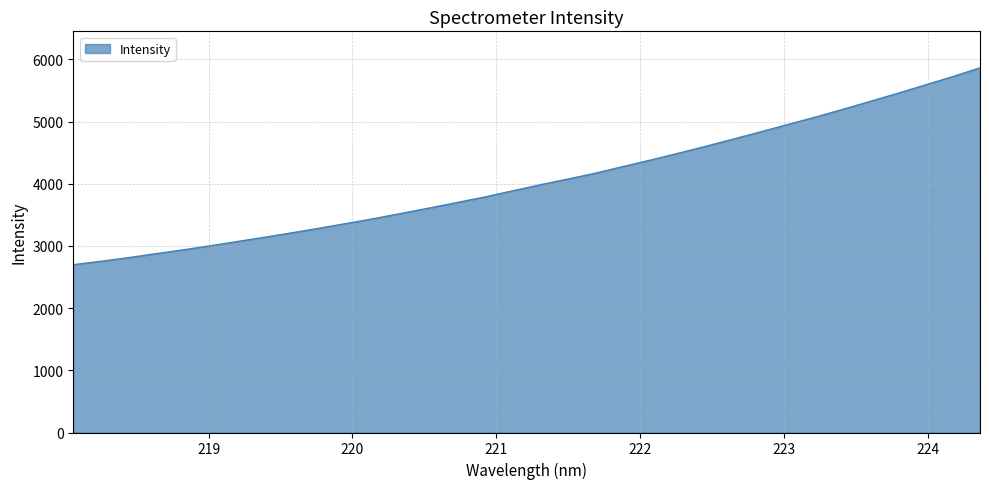

What is the greatest value displayed?

5864.6